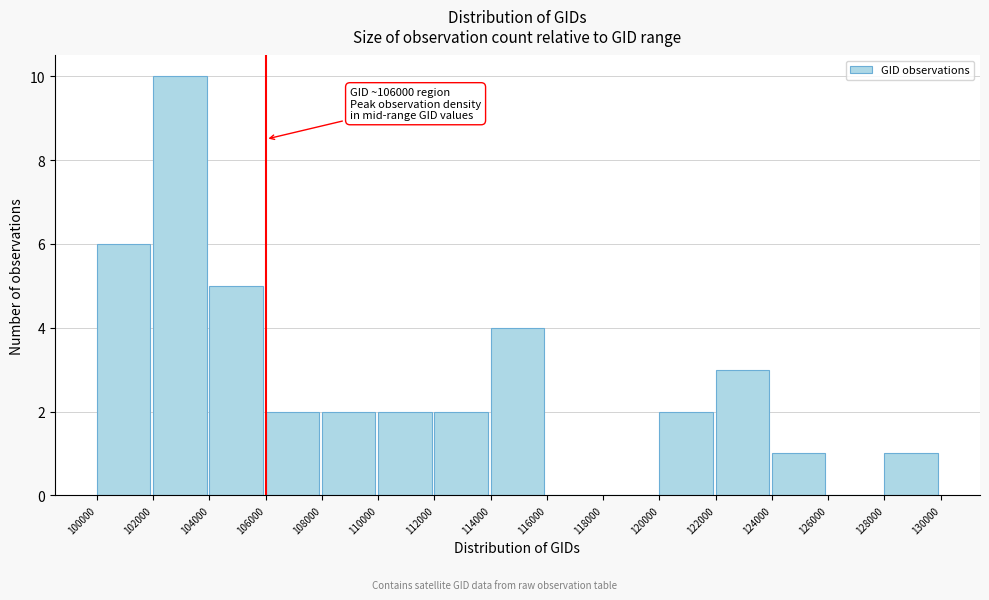

Which range on the x-axis has the tallest bar?

102000 to 104000